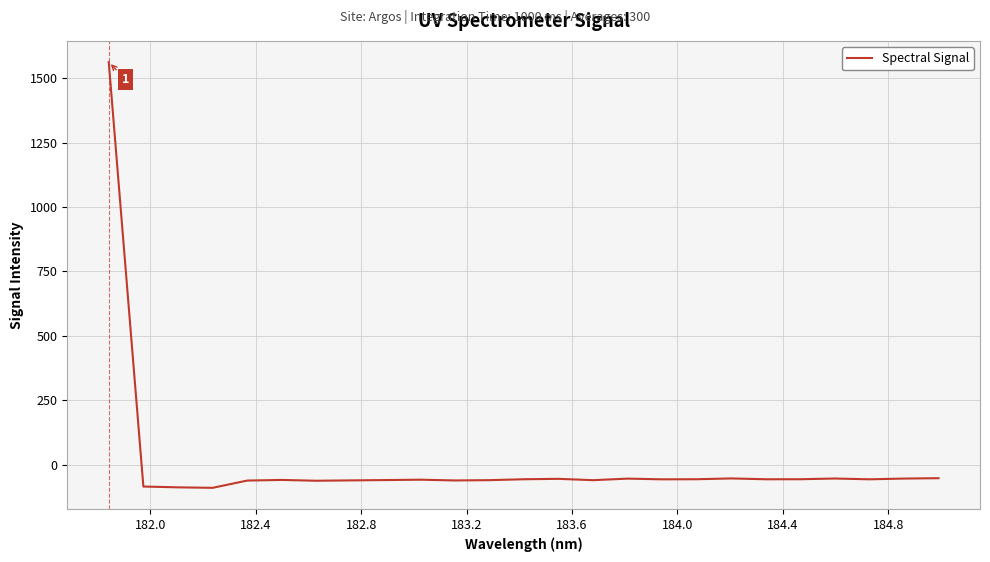

What is the greatest value displayed?

1562.2